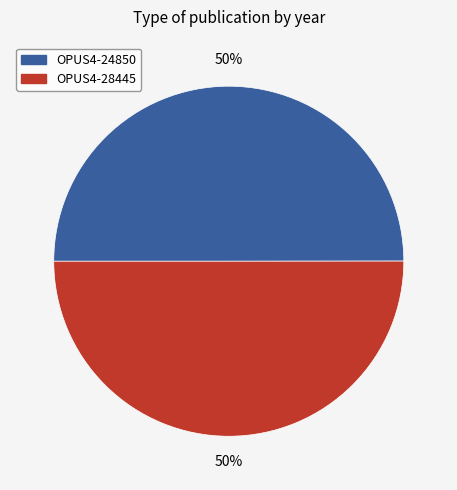

How many slices are in this pie chart?

2